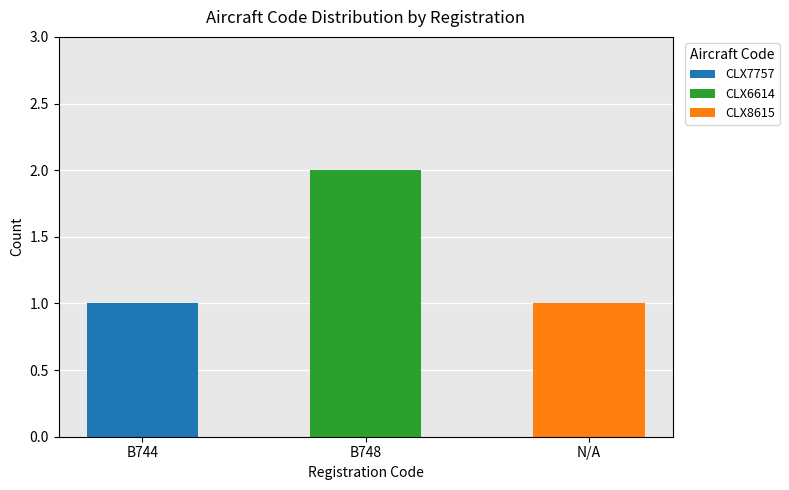

At which category is the sum across all series the highest?

B748